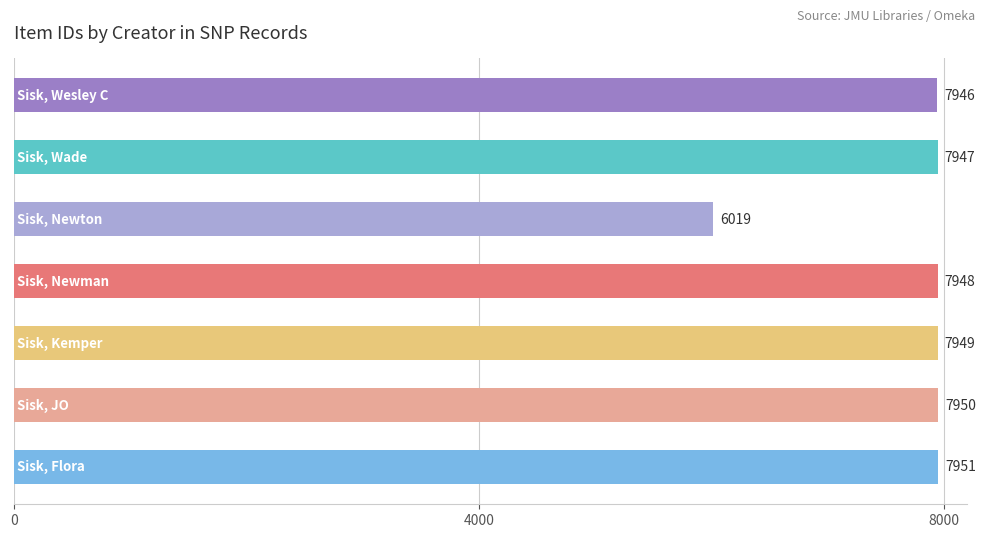

Reading top to bottom, list all the values displayed in this chart.

7946	7947	6019	7948	7949	7950	7951